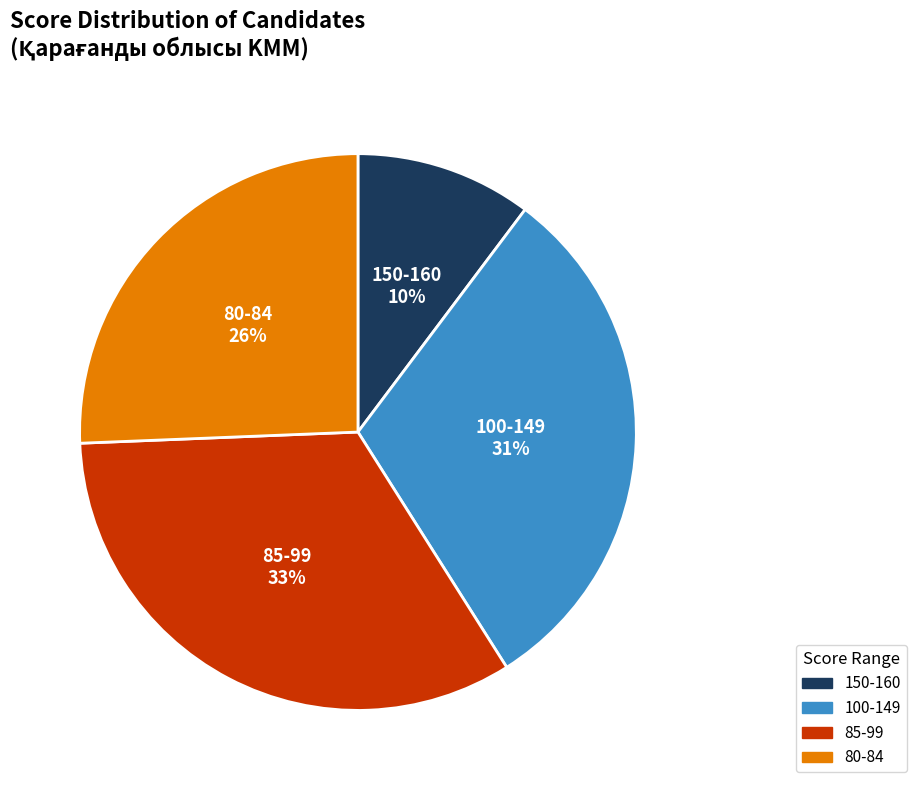

Is there any slice that represents more than half of the pie?

No